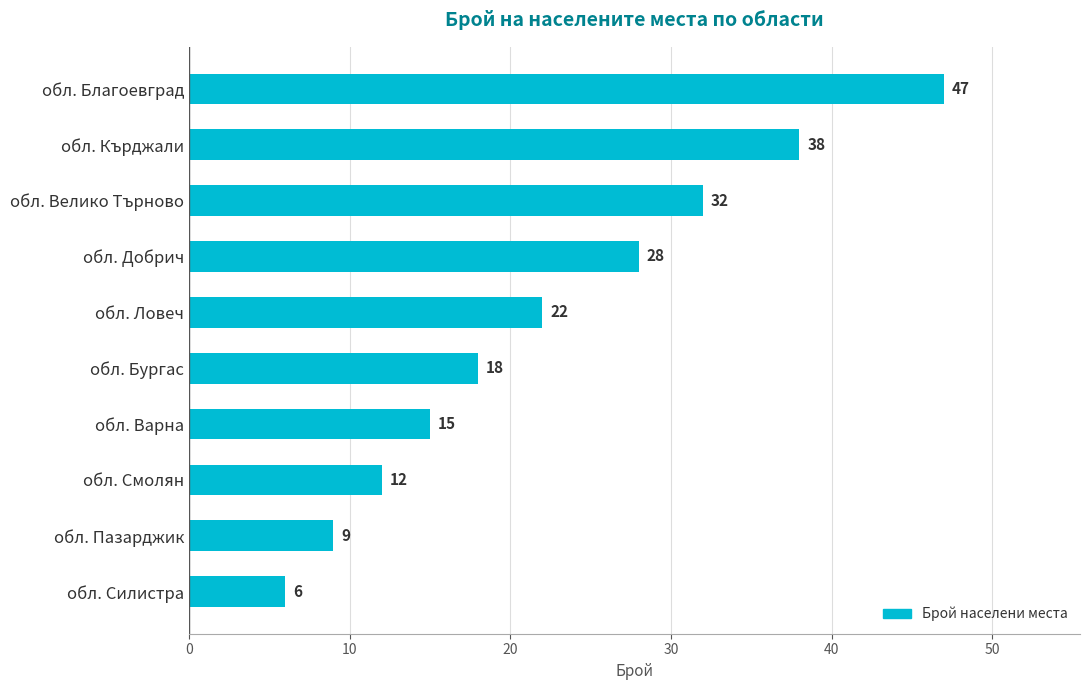

What is the sum of all values?

227